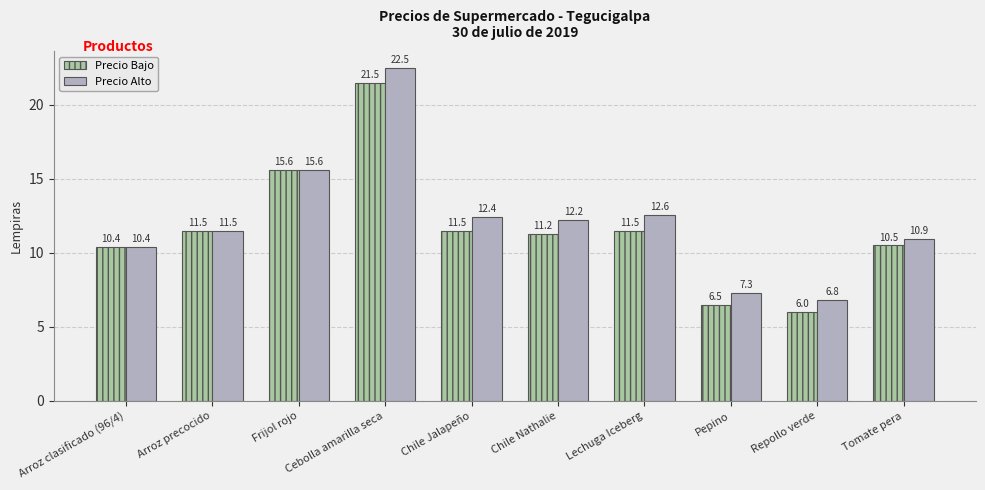

What are all the series names shown in the legend?

Precio Bajo, Precio Alto